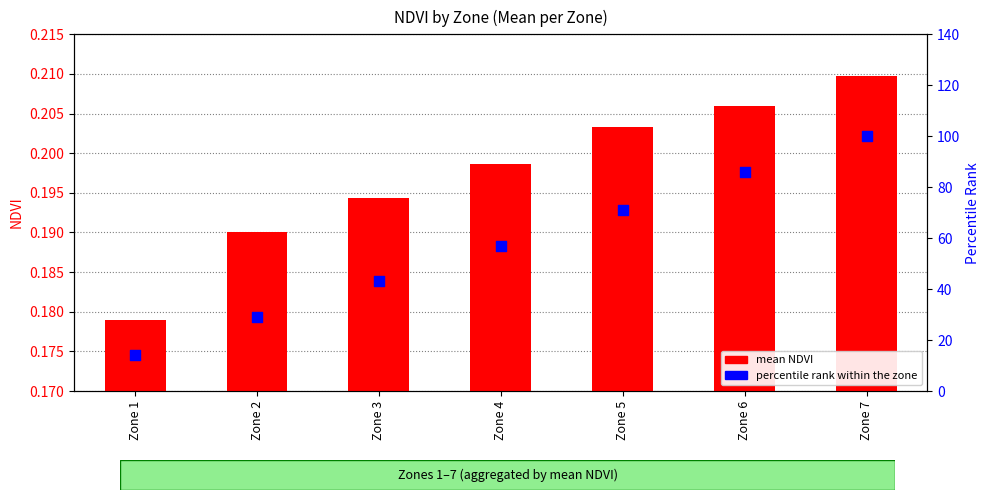

Which series has the widest spread of Y values?

percentile rank within the zone